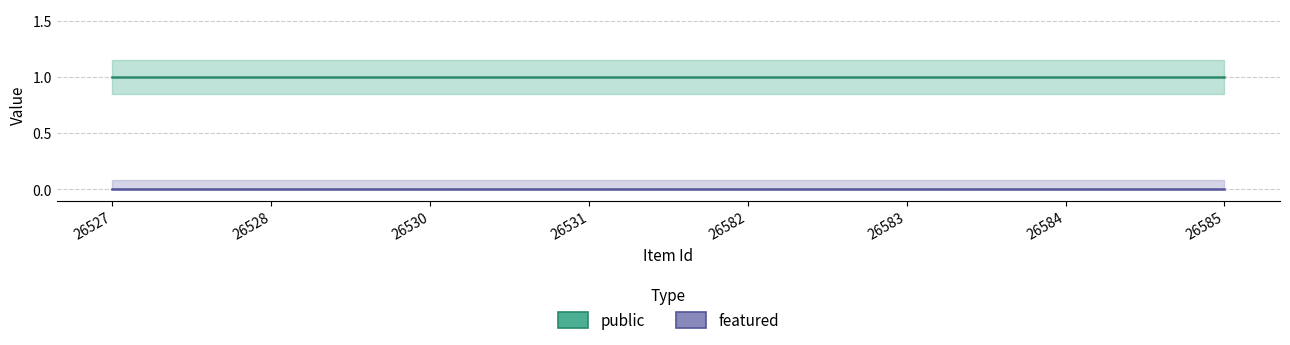

Is the value of public at 26584 greater than the value of featured at 26527?

Yes